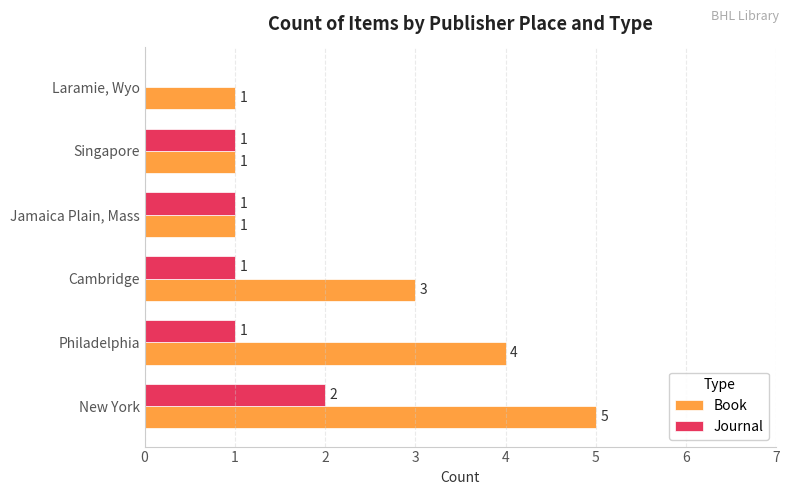

How many Journal values are between 1 and 2?

5